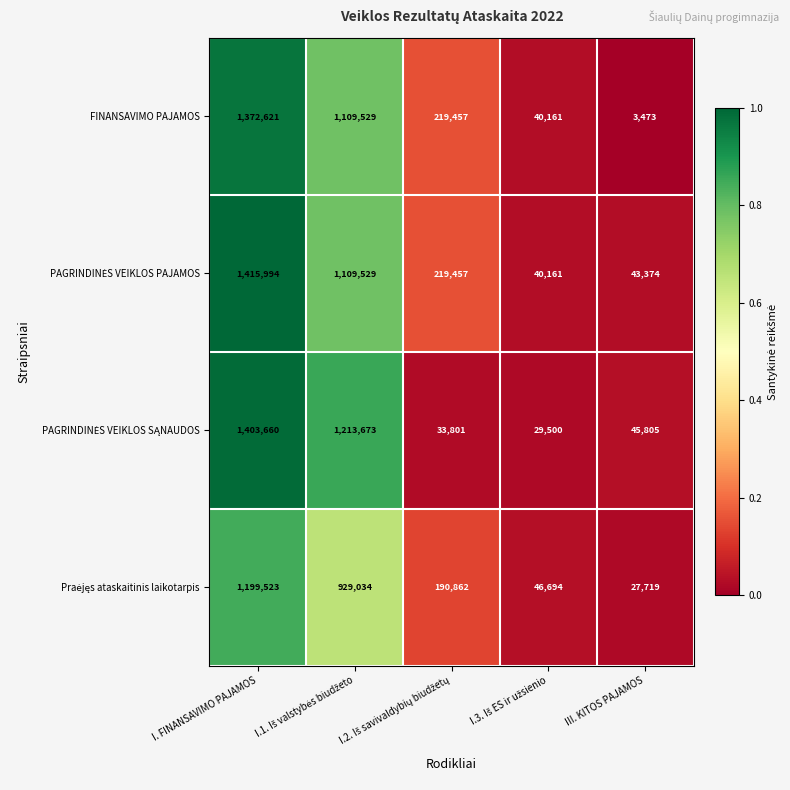

At which category is the sum across all series the highest?

I. FINANSAVIMO PAJAMOS